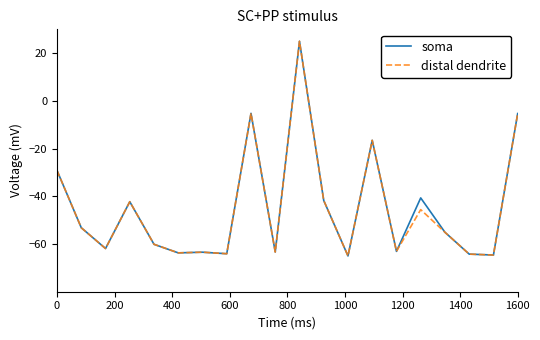

What is the highest value of the distal dendrite series?

25.0